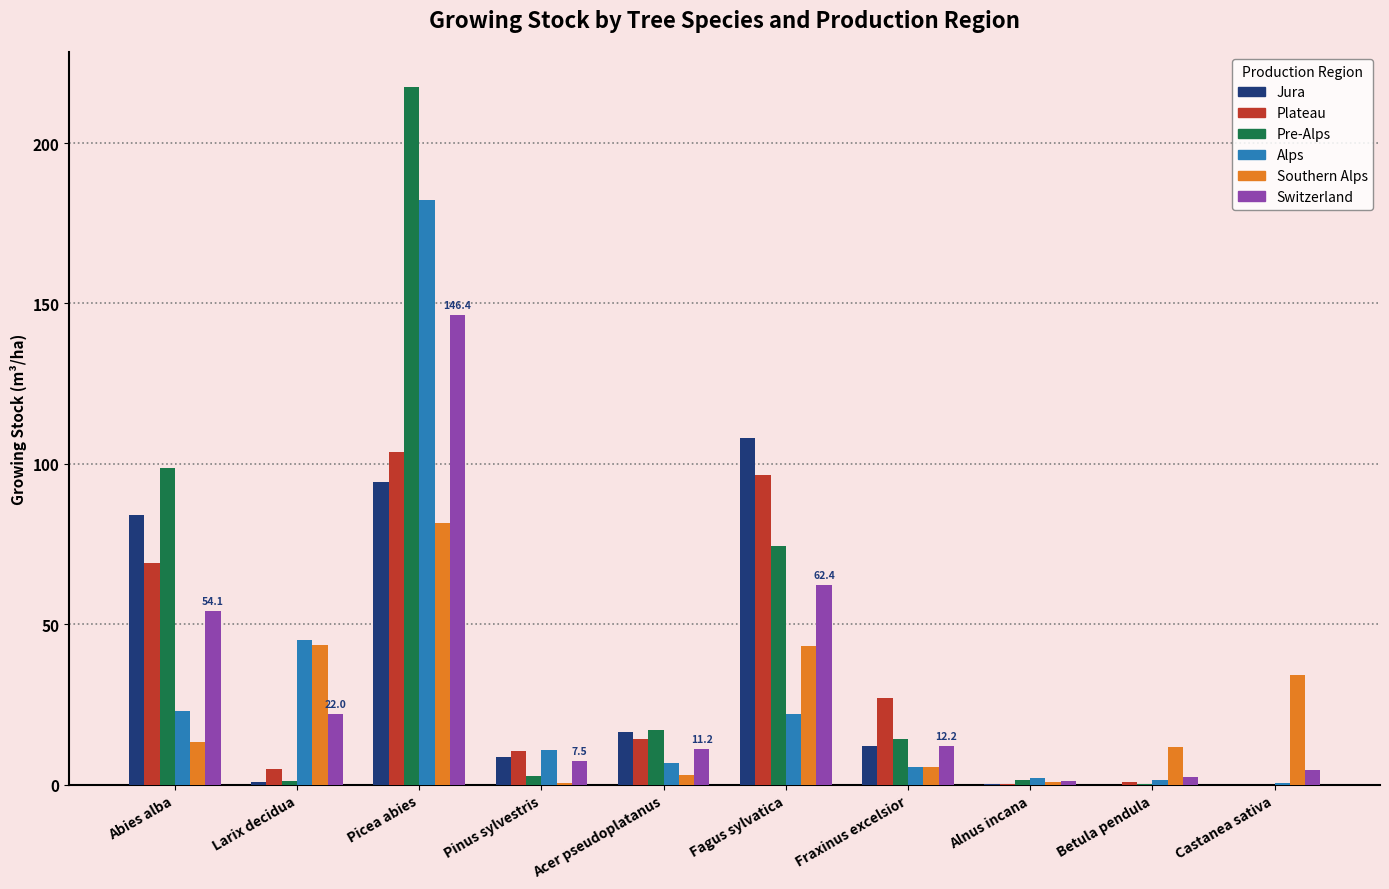

At which label is Alps closest to 91?

Larix decidua